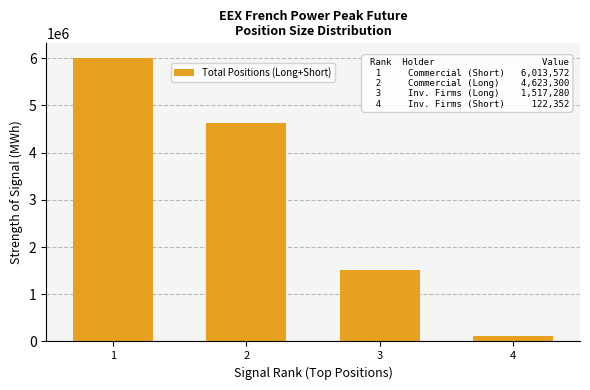

Reading right to left, transcribe all the data shown in this chart.

4=122352	3=1517280	2=4623300	1=6013572